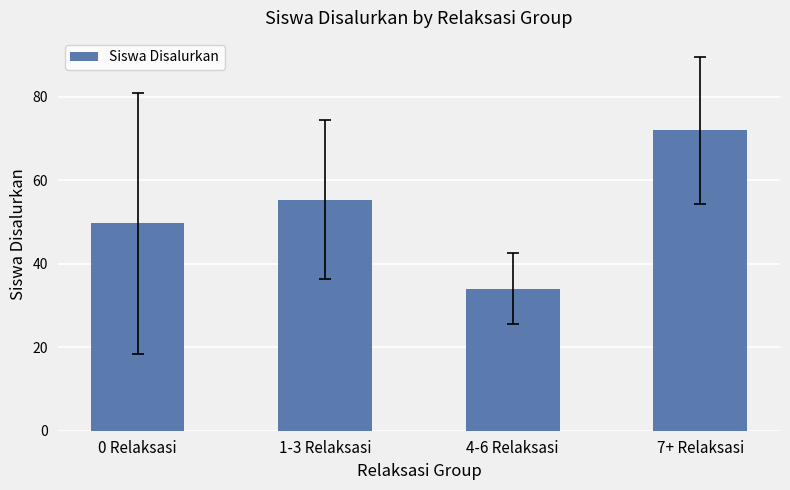

Reading left to right, list all the values displayed in this chart.

49.7	55.4	34.0	72.0